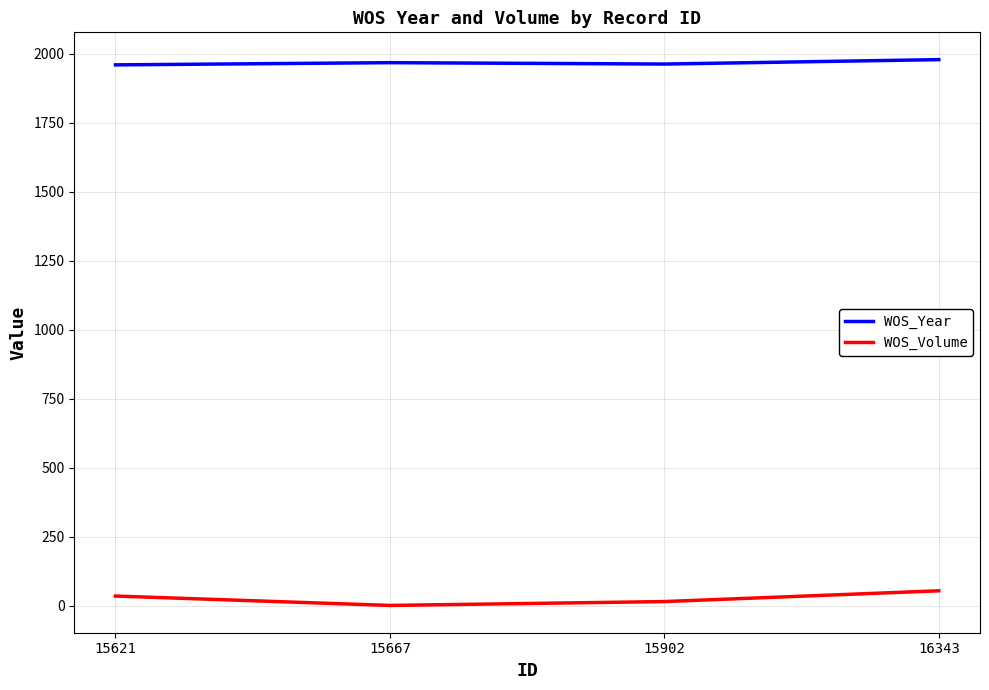

What is the difference between the WOS_Year values at 15667 and 16343?

11